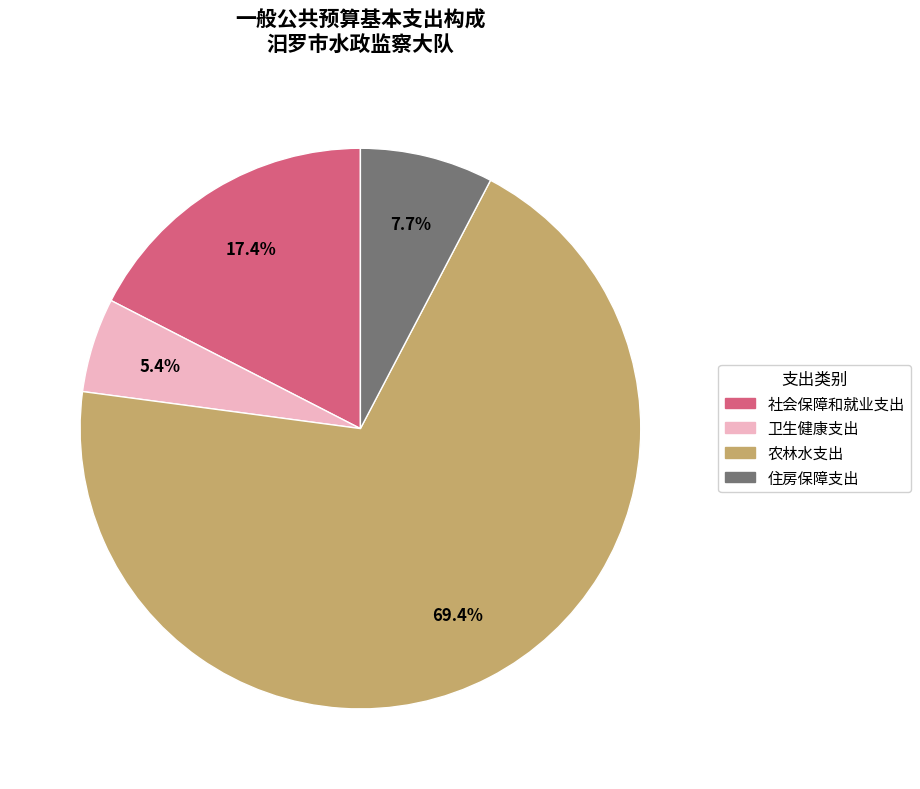

Rank the categories by value from highest to lowest.

农林水支出, 社会保障和就业支出, 住房保障支出, 卫生健康支出